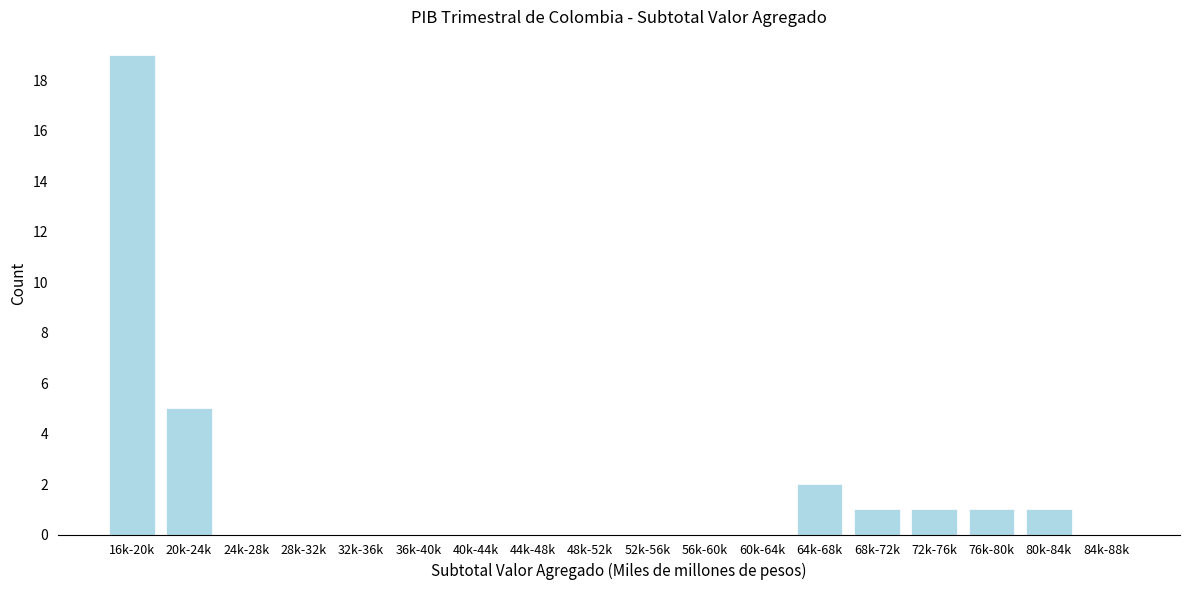

Reading right to left, what are all the values shown in this chart?

84k-88k=0	80k-84k=1	76k-80k=1	72k-76k=1	68k-72k=1	64k-68k=2	60k-64k=0	56k-60k=0	52k-56k=0	48k-52k=0	44k-48k=0	40k-44k=0	36k-40k=0	32k-36k=0	28k-32k=0	24k-28k=0	20k-24k=5	16k-20k=19